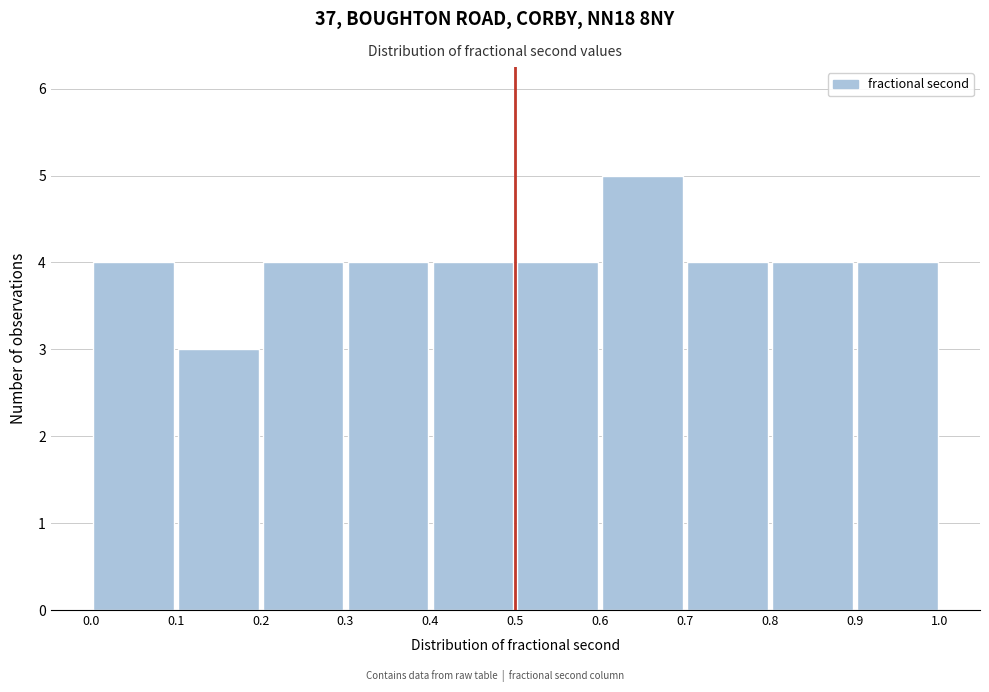

Reading left to right, transcribe this chart: for each bar, give the range it covers on the x-axis and its height. The values are not printed on the chart, so give them approximately, as read against the axis.

0.0 to 0.1: 4
0.1 to 0.2: 3
0.2 to 0.3: 4
0.3 to 0.4: 4
0.4 to 0.5: 4
0.5 to 0.6: 4
0.6 to 0.7: 5
0.7 to 0.8: 4
0.8 to 0.9: 4
0.9 to 1.0: 4